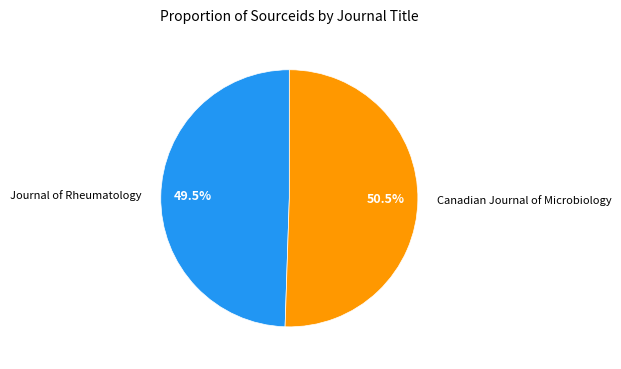

Which category accounts for the majority?

Canadian Journal of Microbiology